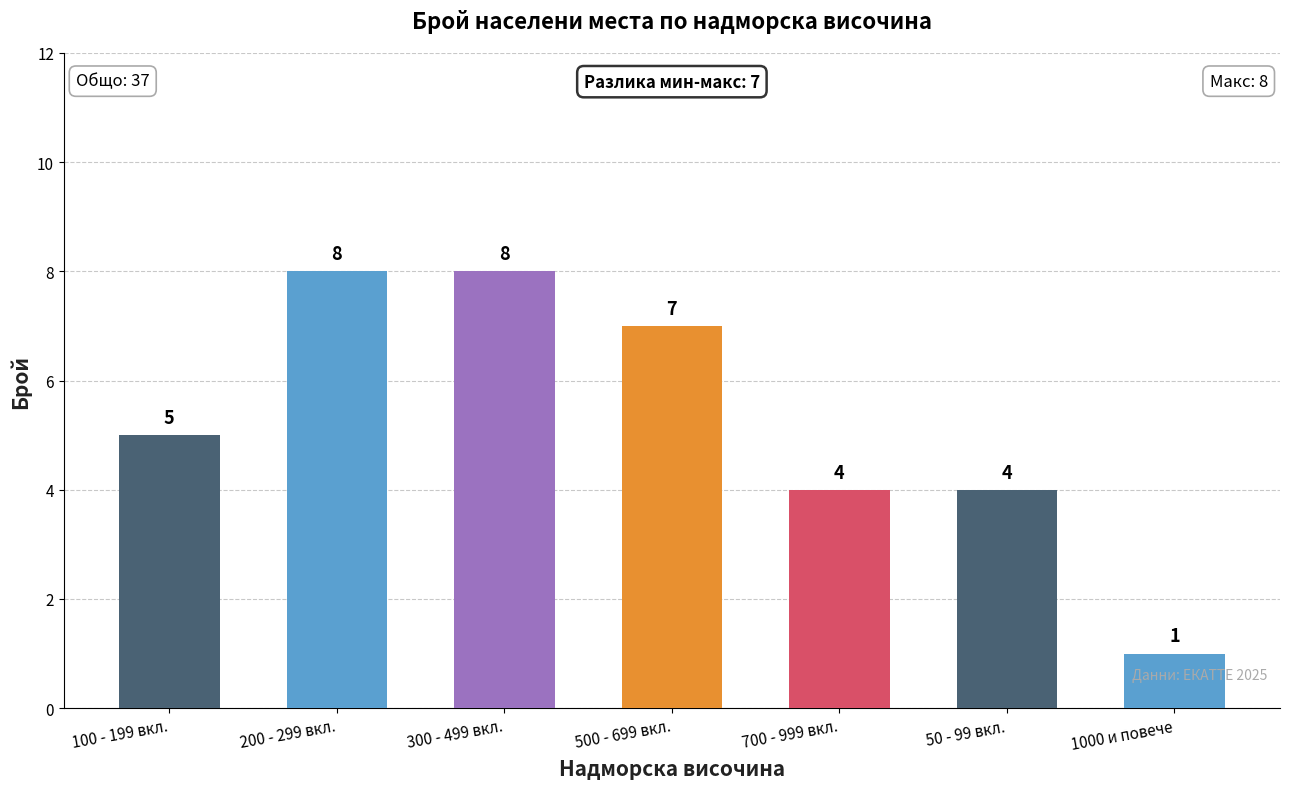

Count the values in the range 4 to 8.

6